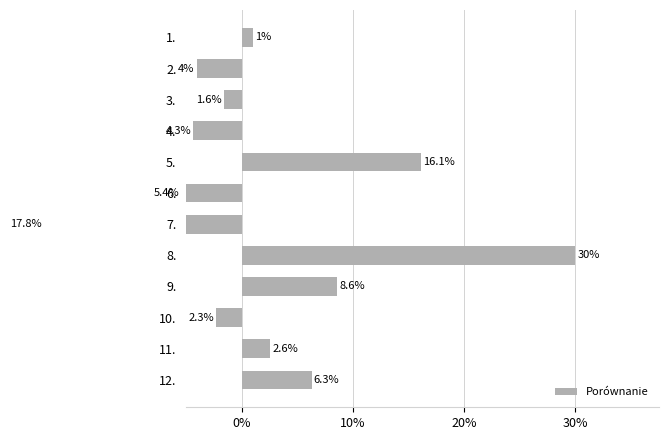

Does the chart contain stacked bars?

No